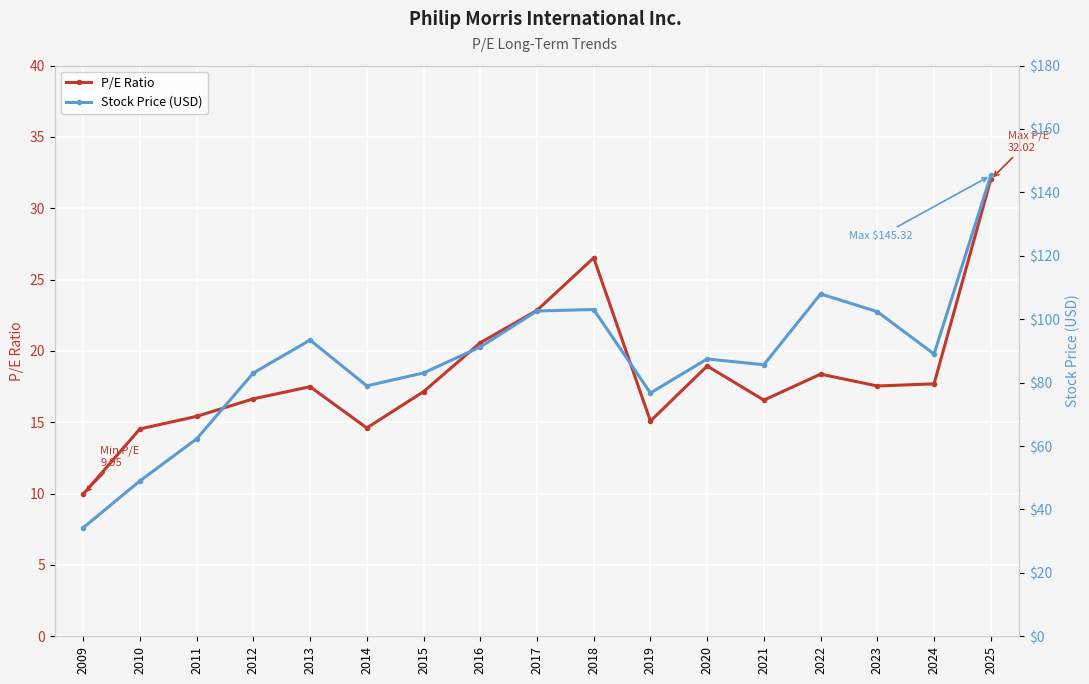

Which category has the highest value across all series?

2025